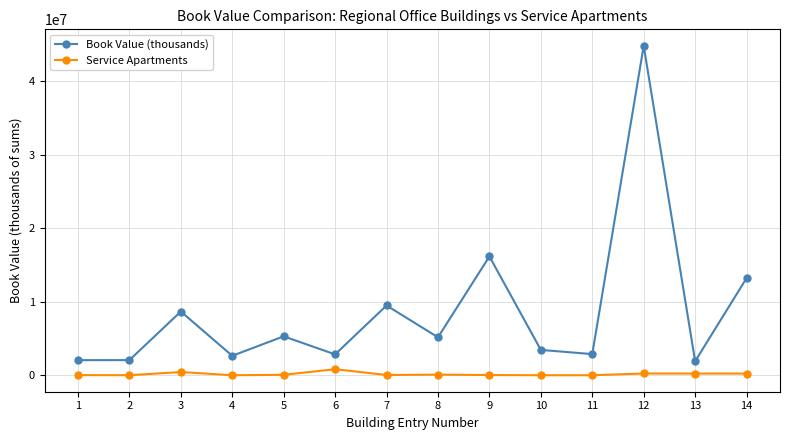

Between 2 and 3, which series saw the biggest shift?

Book Value (thousands)